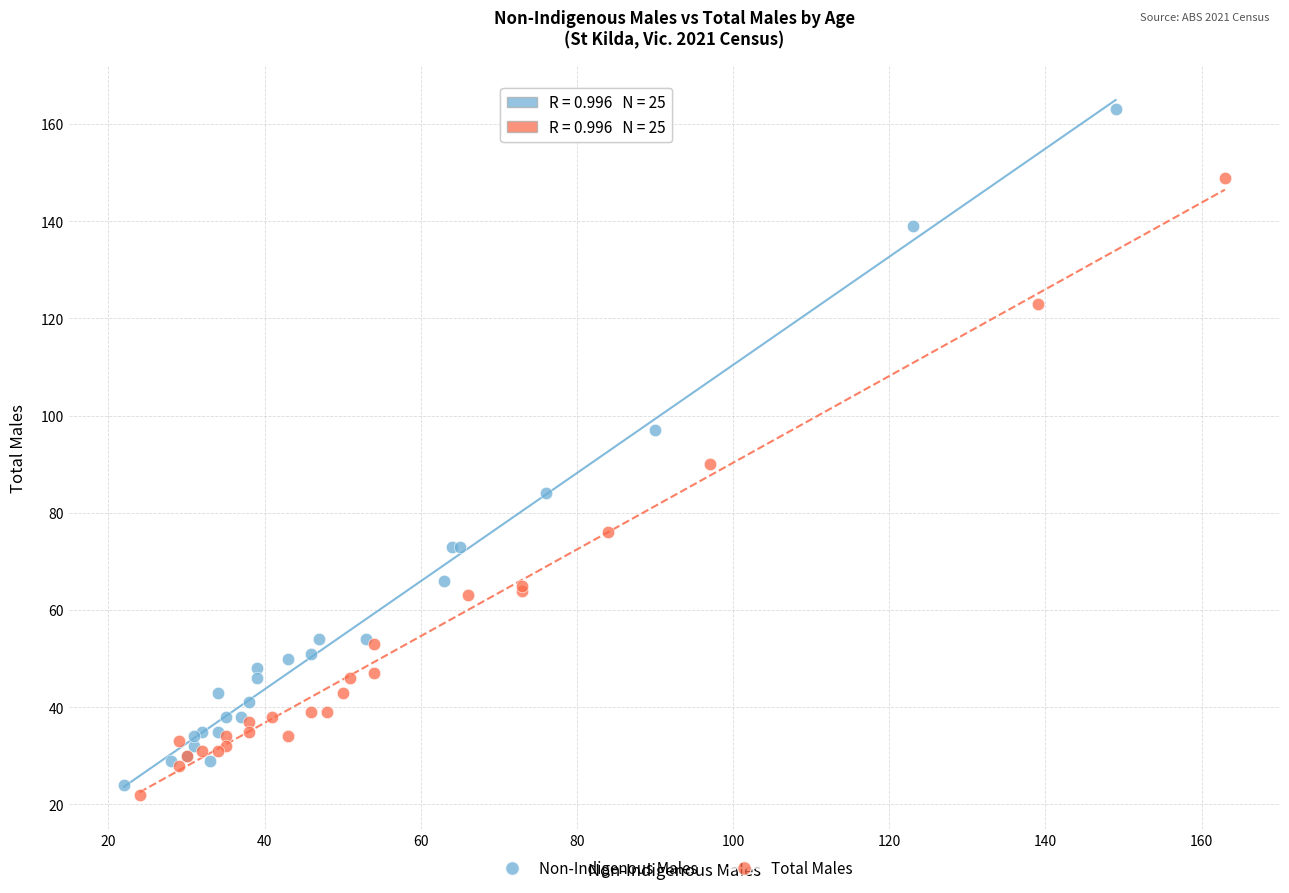

Which series reaches the maximum Y coordinate?

Non-Indigenous Males